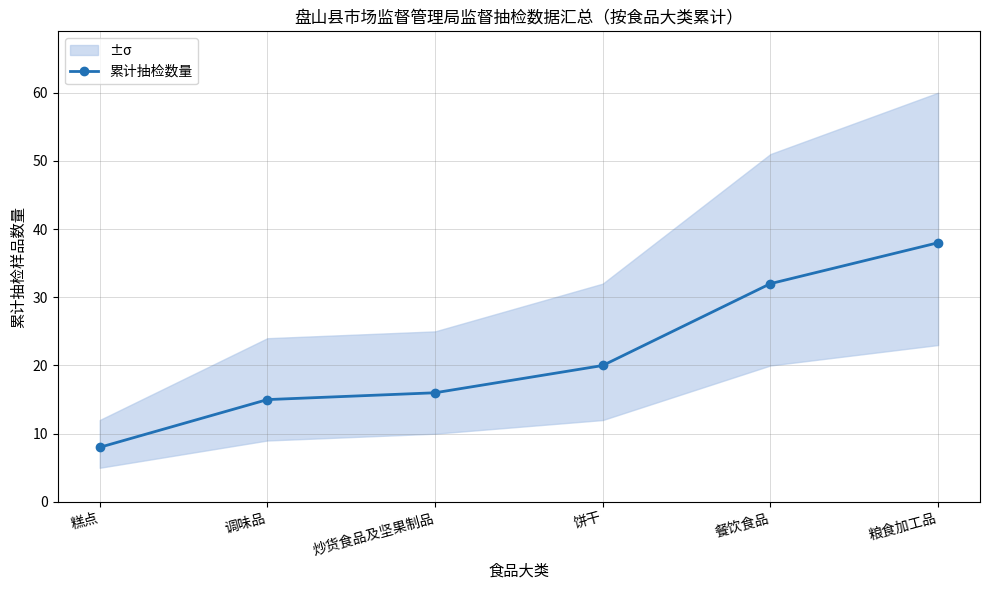

At which label does the data first exceed 20?

餐饮食品